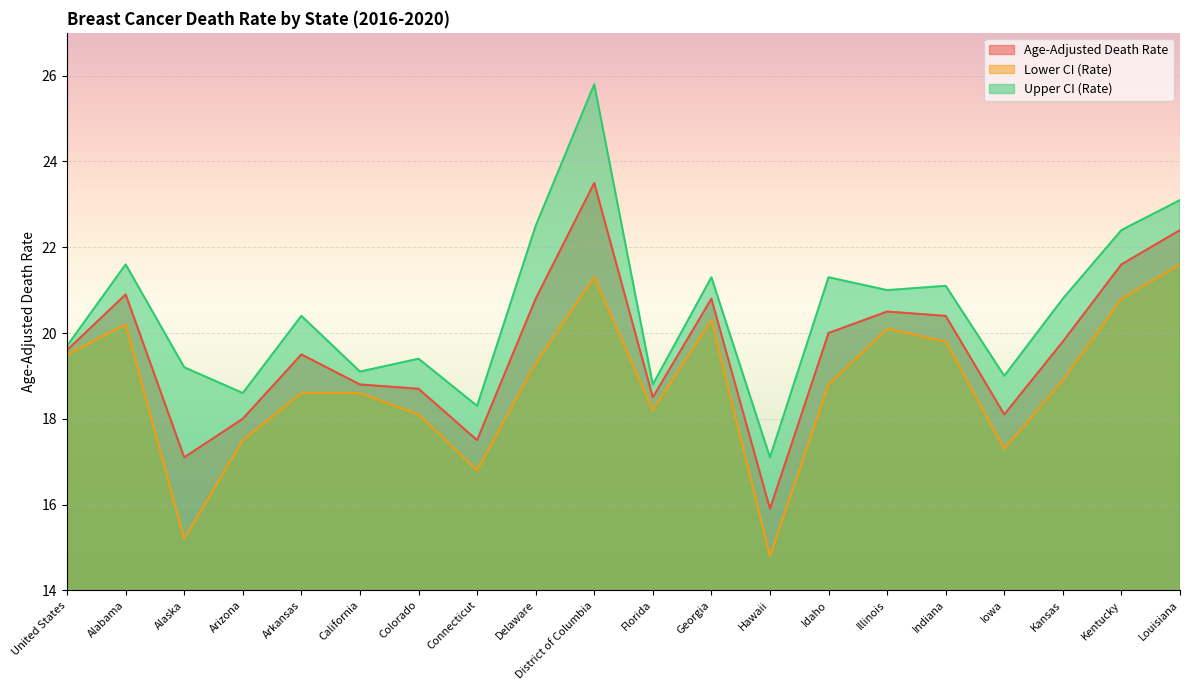

Reading left to right, transcribe all the data shown in this chart.

Age-Adjusted Death Rate: 19.6	20.9	17.1	18.0	19.5	18.8	18.7	17.5	20.8	23.5	18.5	20.8	15.9	20.0	20.5	20.4	18.1	19.8	21.6	22.4
Lower CI (Rate): 19.5	20.2	15.2	17.5	18.6	18.6	18.1	16.8	19.3	21.3	18.2	20.3	14.8	18.8	20.1	19.8	17.3	18.9	20.8	21.6
Upper CI (Rate): 19.7	21.6	19.2	18.6	20.4	19.1	19.4	18.3	22.5	25.8	18.8	21.3	17.1	21.3	21.0	21.1	19.0	20.8	22.4	23.1